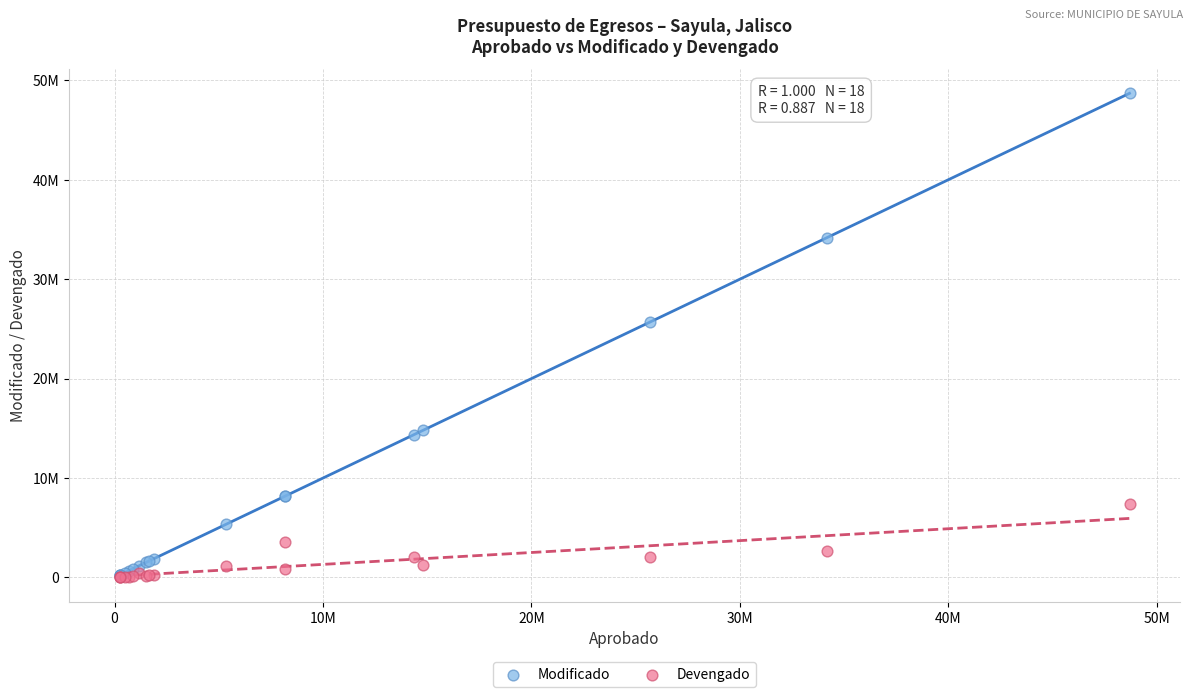

What are all the series names shown in the legend?

Modificado, Devengado